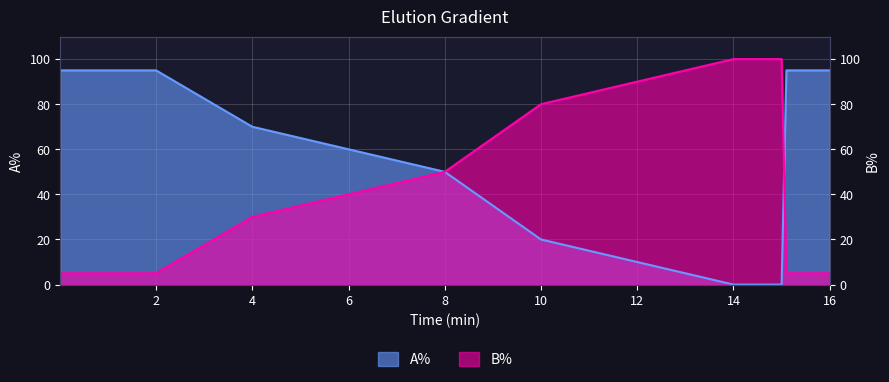

How many B% values are between 5 and 80?

7